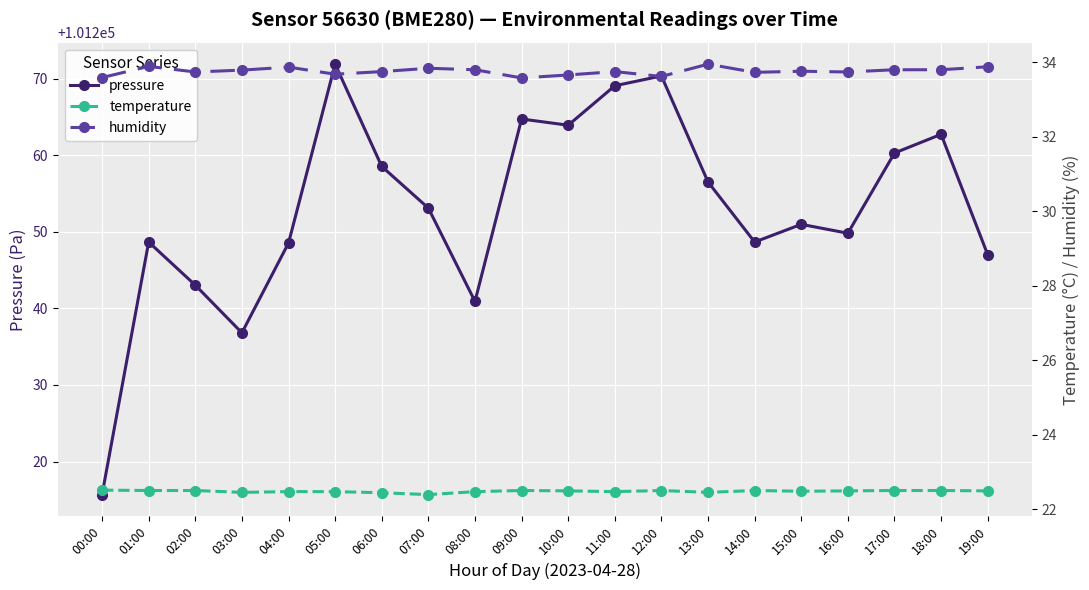

At how many categories does at least one series exceed 65265?

20